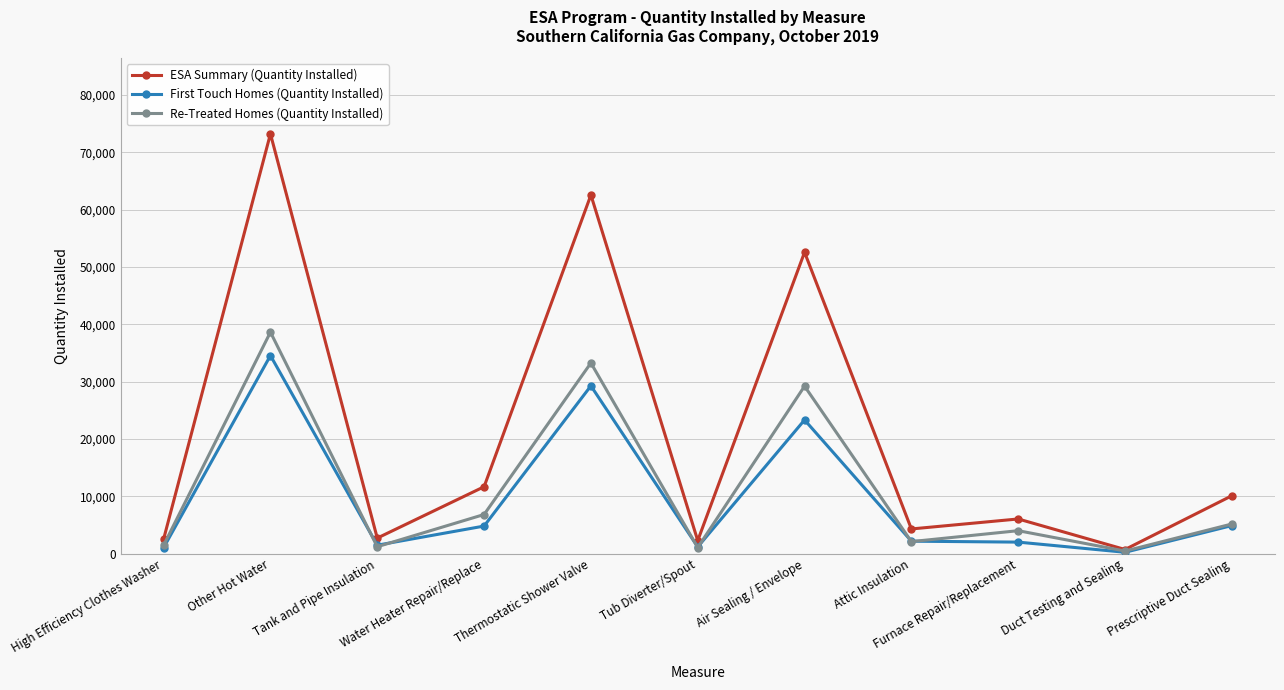

What is the value of the ESA Summary (Quantity Installed) point at the 5th from the left?

62553